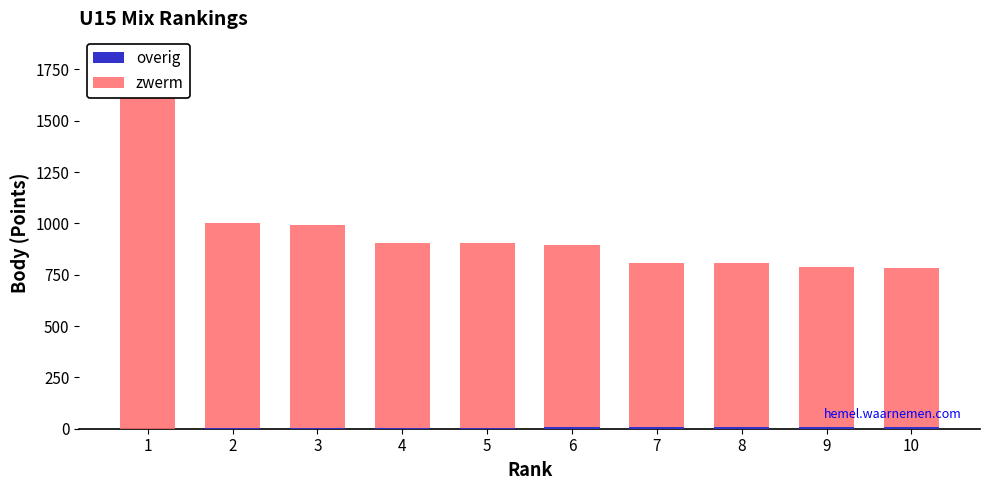

Rank the series by their maximum value, from highest to lowest.

zwerm, overig